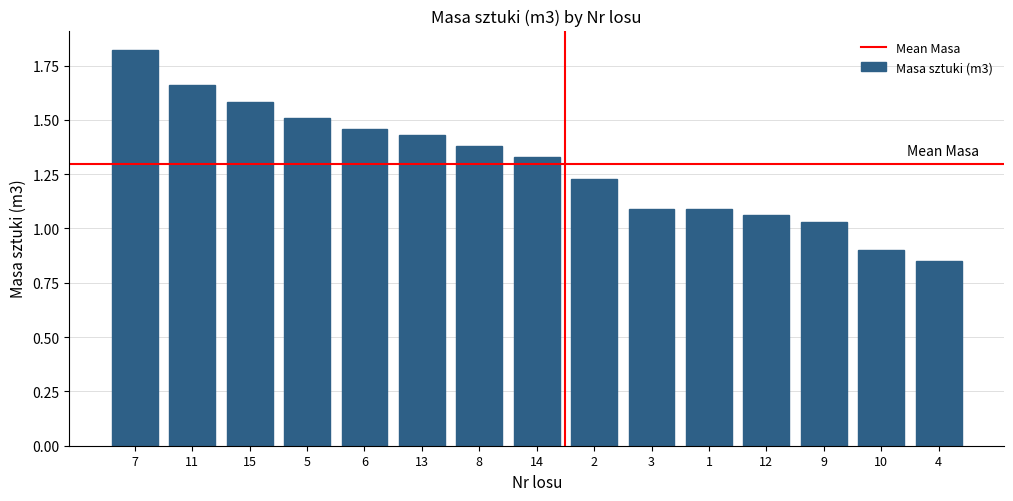

What is the sum of all values?

19.4